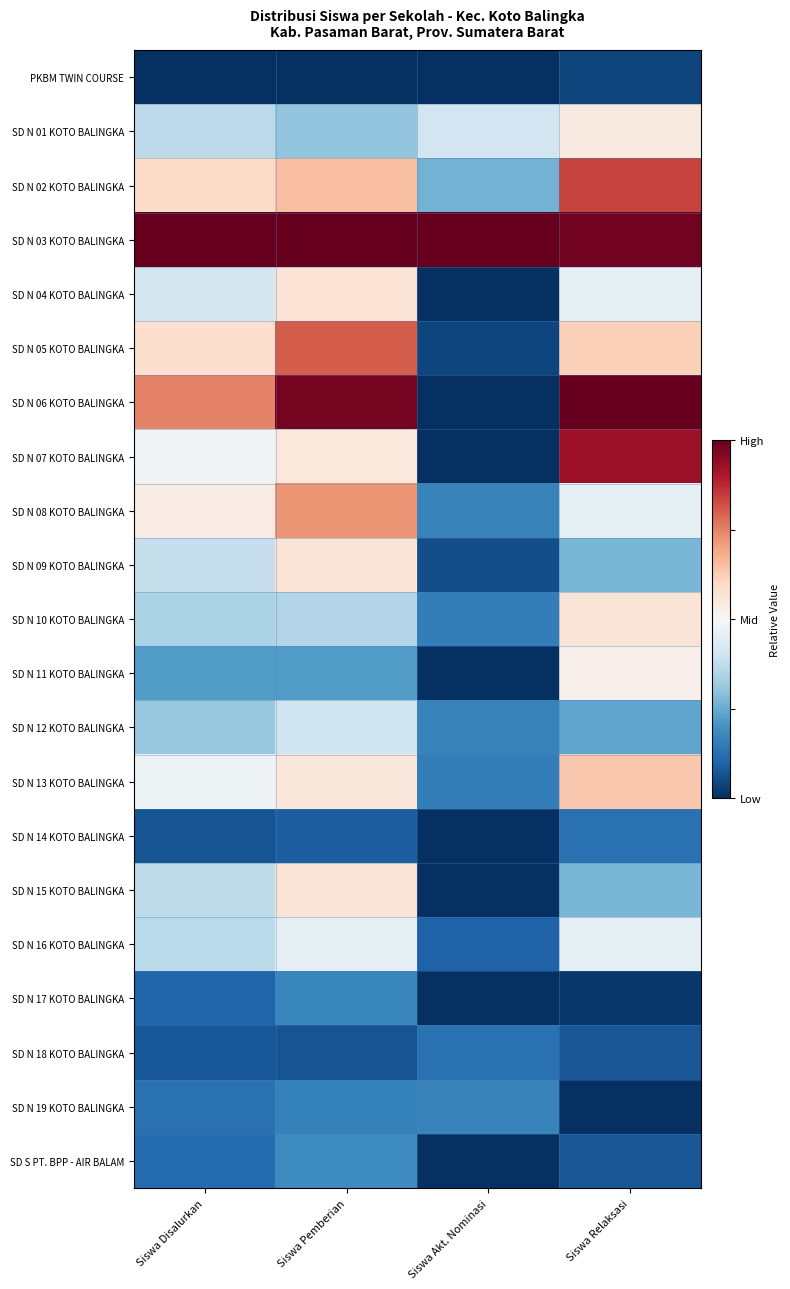

Which series has the largest total across all categories?

SD N 03 KOTO BALINGKA